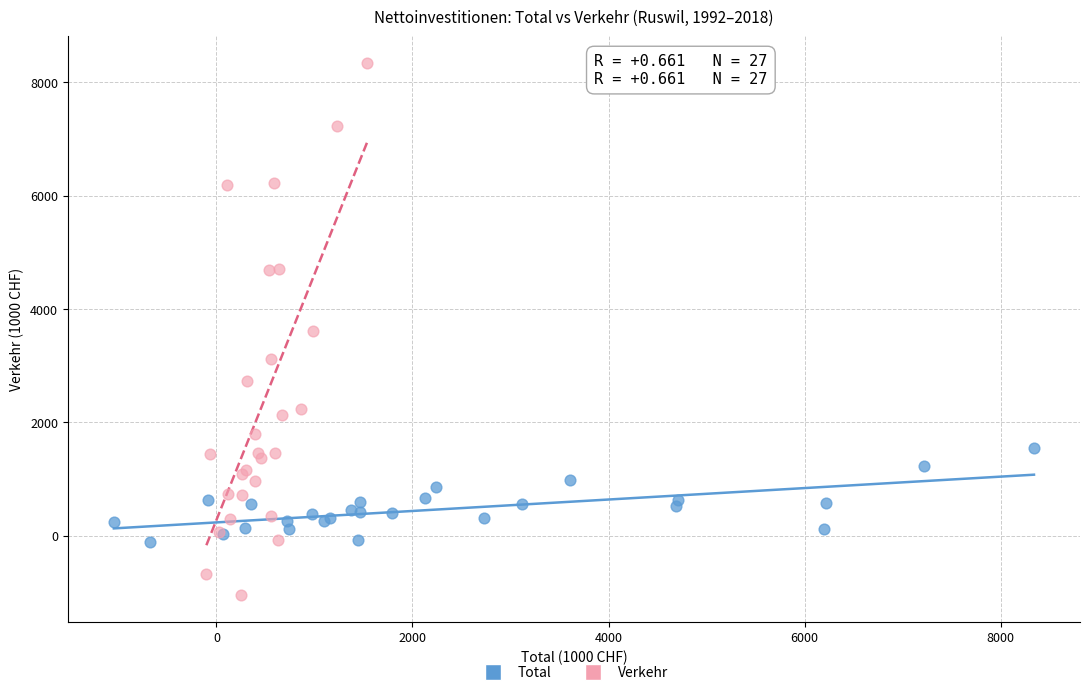

Which series reaches the minimum Y coordinate?

Verkehr